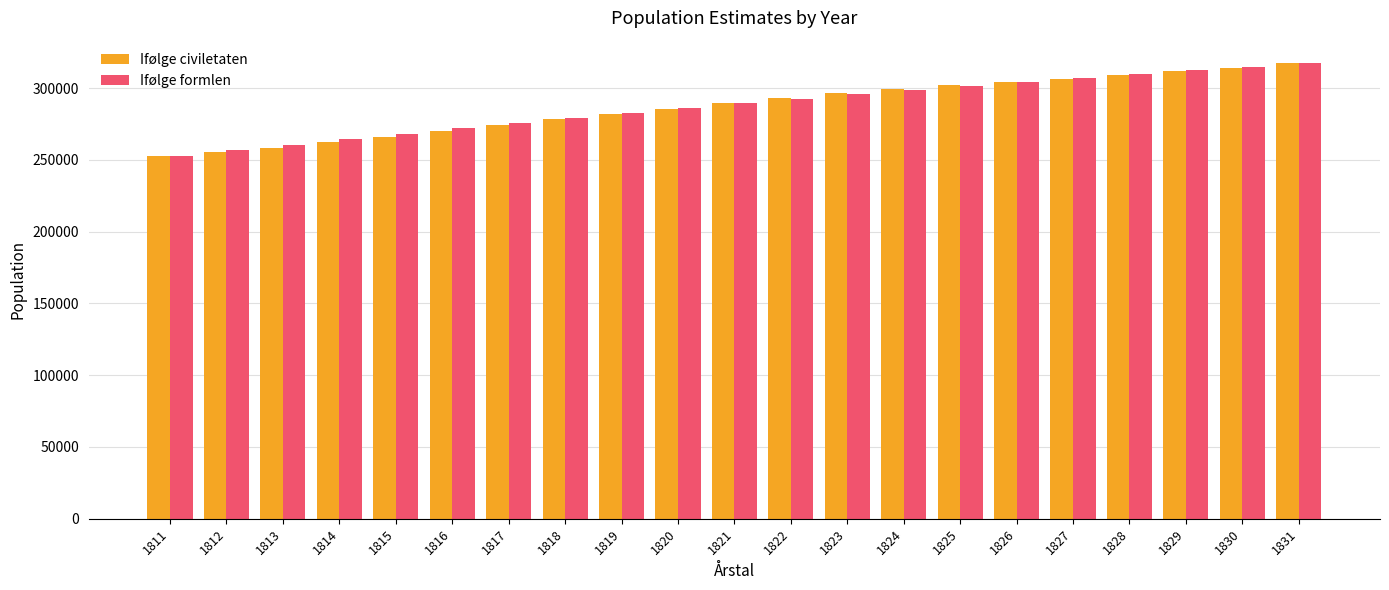

What is the average value of the Ifølge civiletaten series?

287125